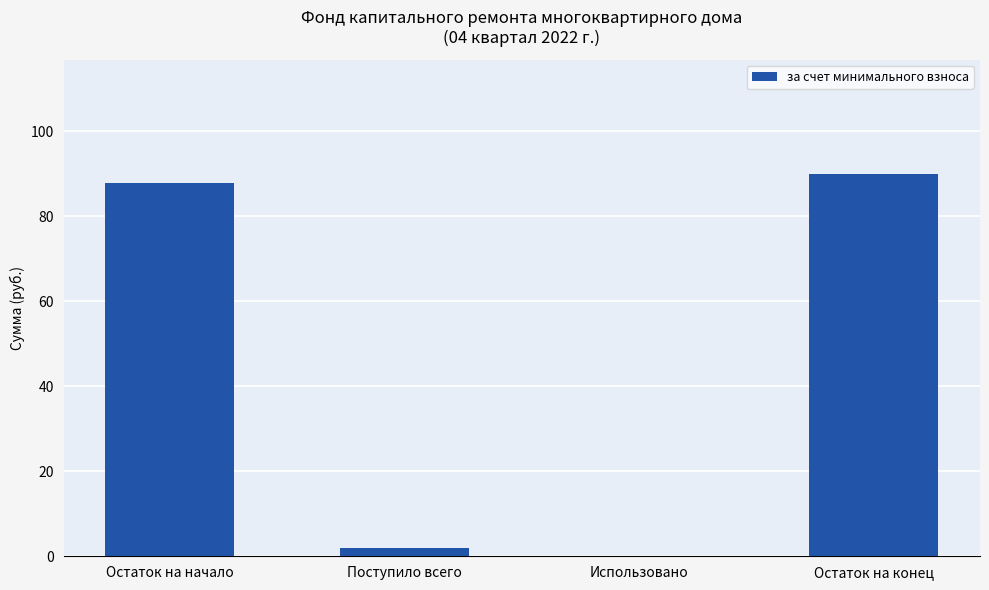

What is the change in value from Поступило всего to Остаток на конец?

+87.9